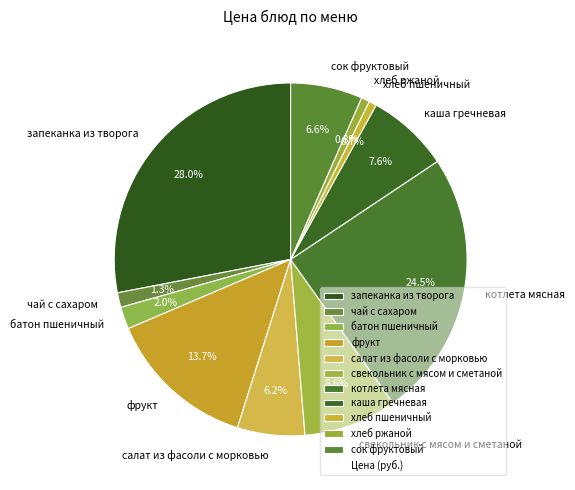

Which slice is the largest?

запеканка из творога